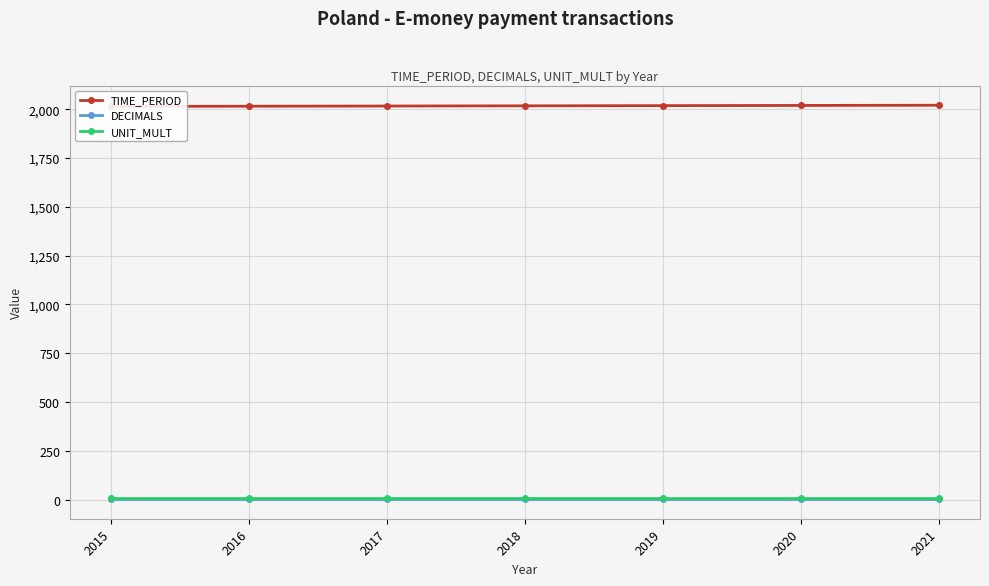

At which label does UNIT_MULT reach its minimum?

2015